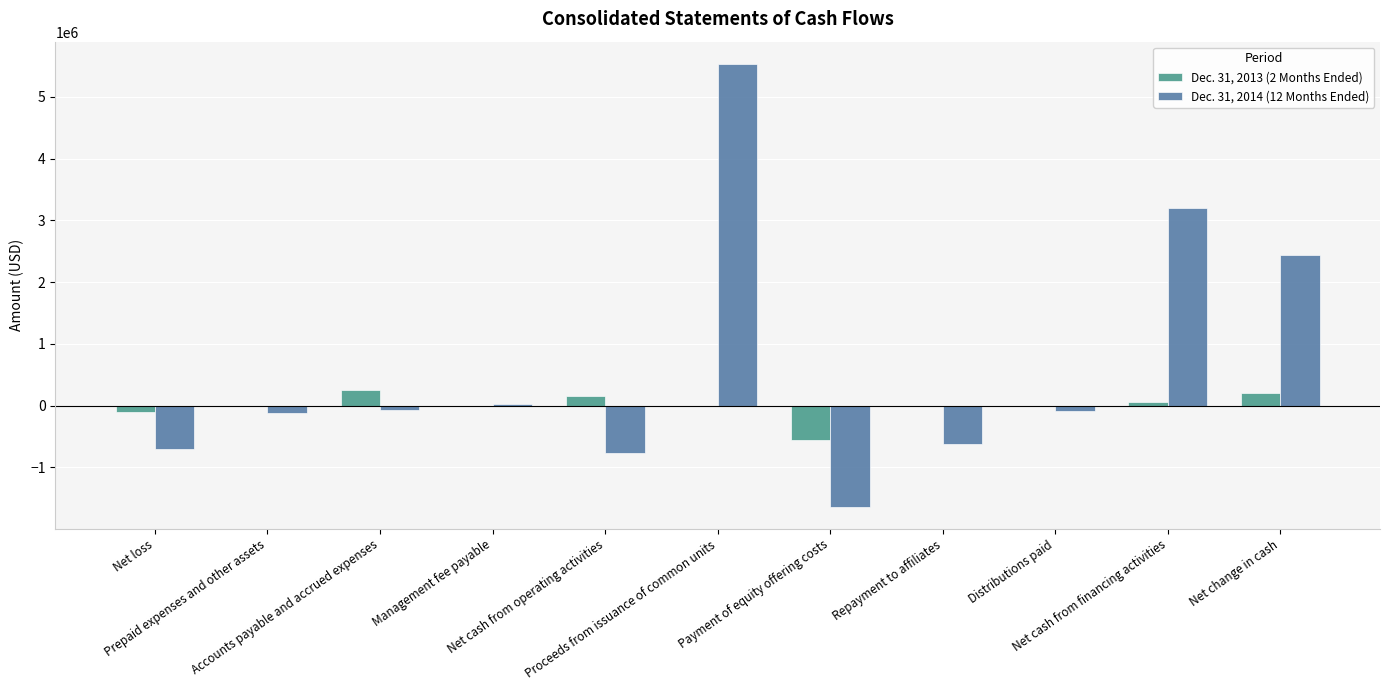

Which category has the highest value in the Dec. 31, 2014 (12 Months Ended) series?

Proceeds from issuance of common units